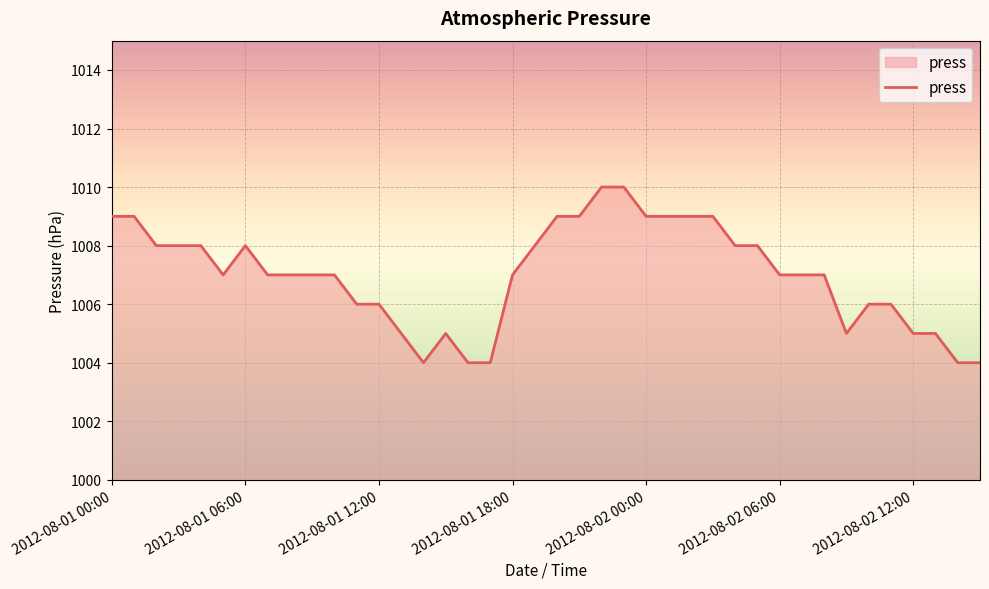

What is the smallest value displayed?

1004